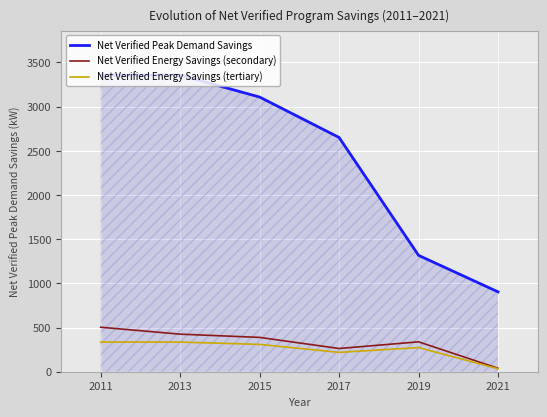

What are all the series names shown in the legend?

Net Verified Peak Demand Savings, Net Verified Energy Savings (secondary), Net Verified Energy Savings (tertiary)